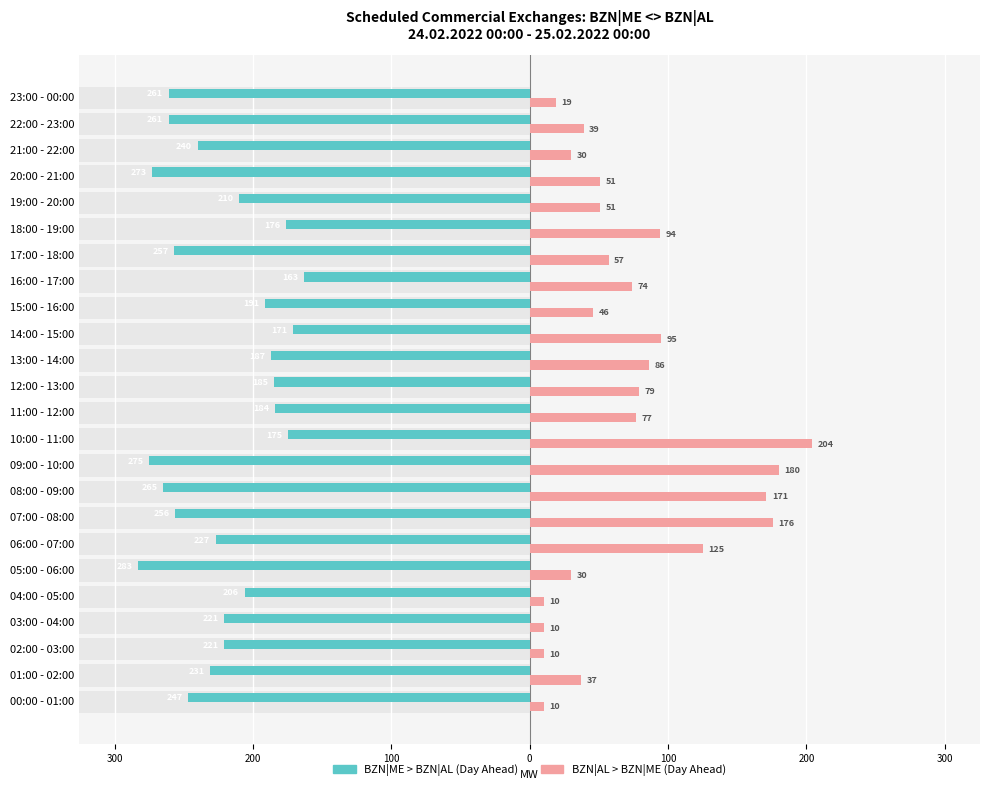

Is it true that BZN|ME > BZN|AL (Day Ahead) equals -114 at 07:00 - 08:00?

False